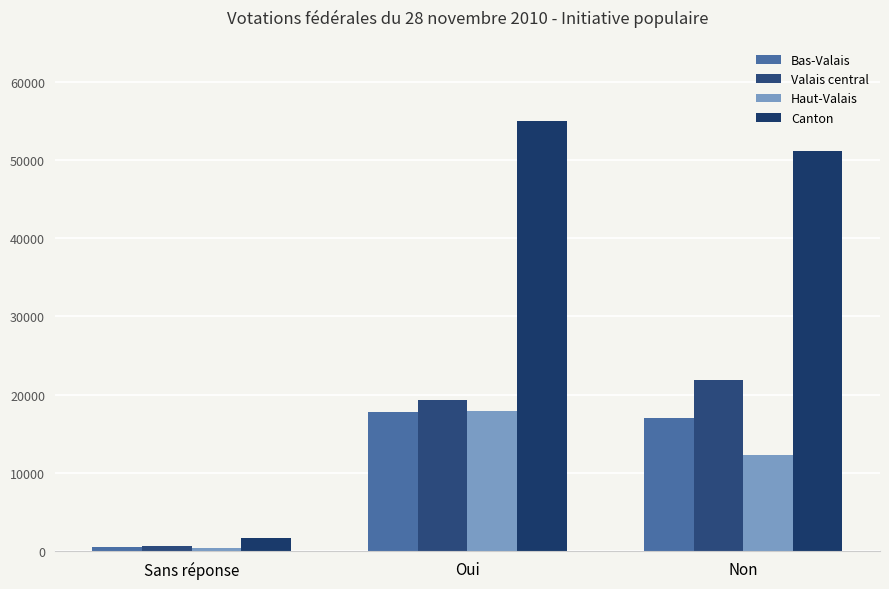

What is the difference between the highest and lowest values at Sans réponse?

1287